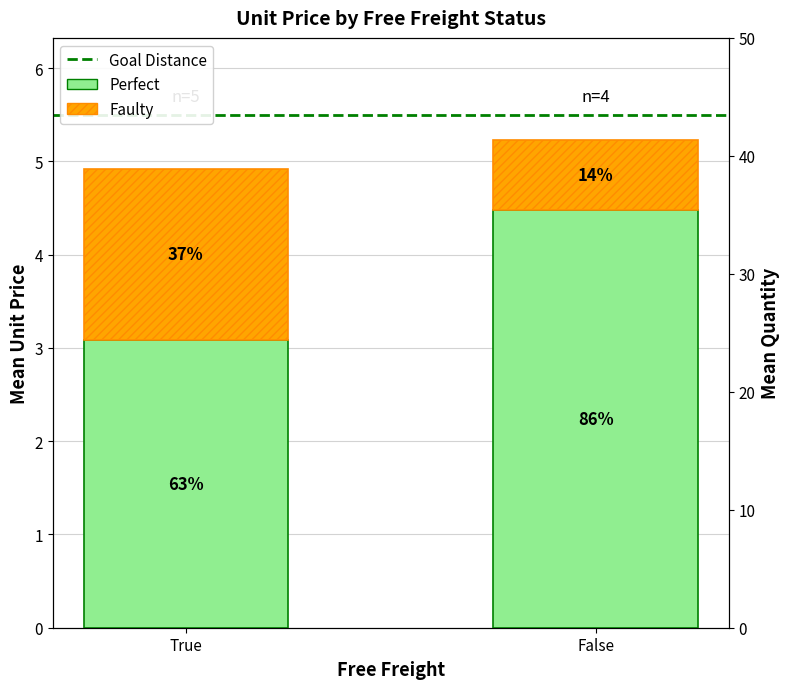

How many series are shown in this chart?

3